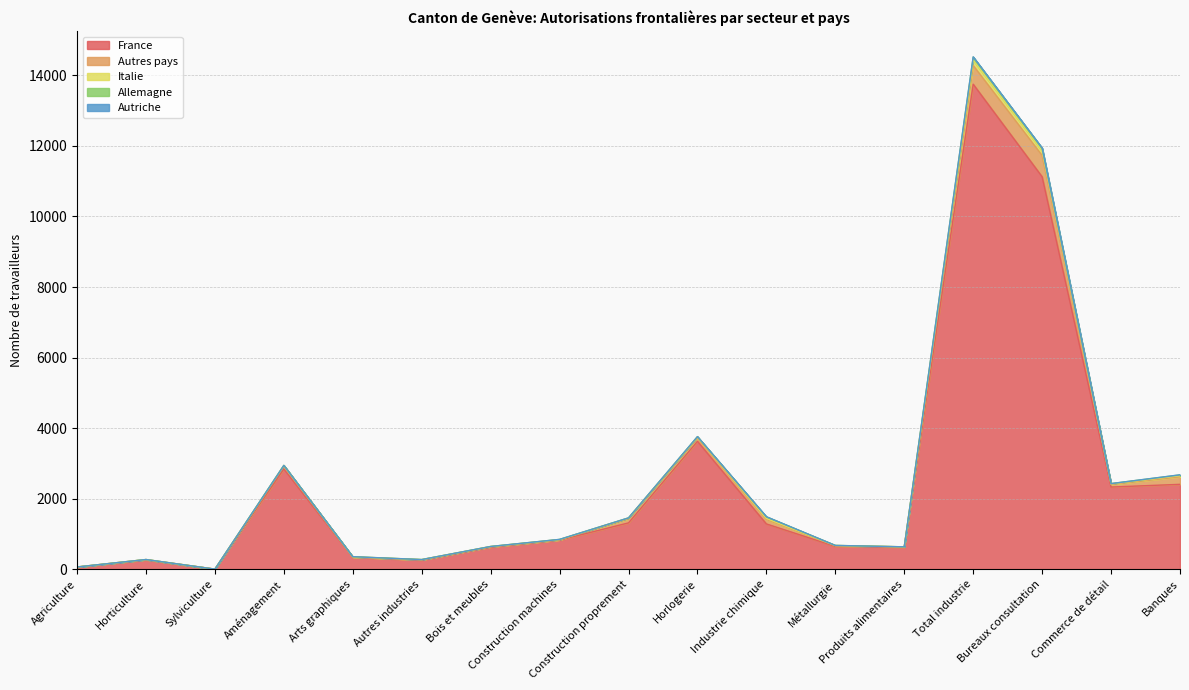

Where does the Allemagne series first go above 3?

Arts graphiques